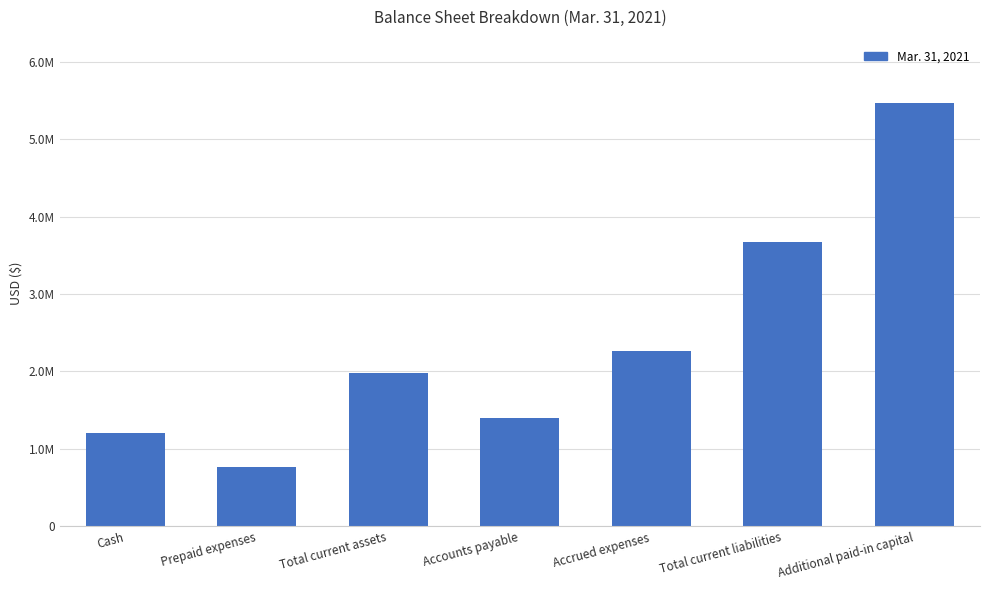

What is the sum of the values at Accrued expenses and Accounts payable?

3672266